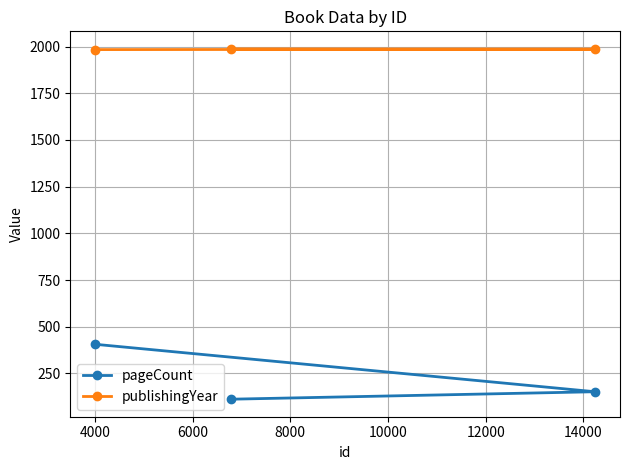

Rank the series by their average value, from highest to lowest.

publishingYear, pageCount